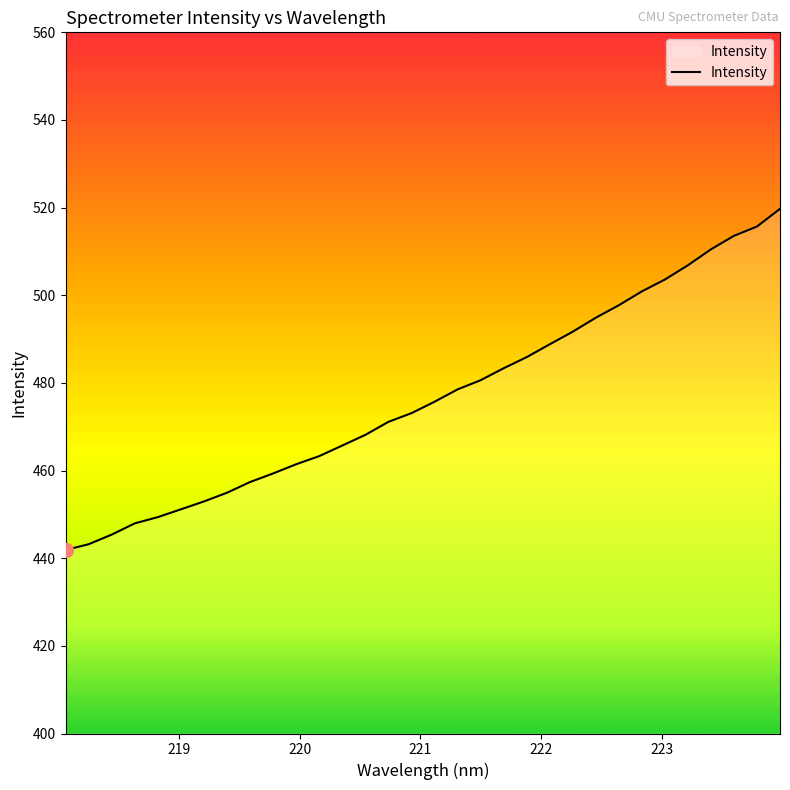

What is the smallest value displayed?

441.9